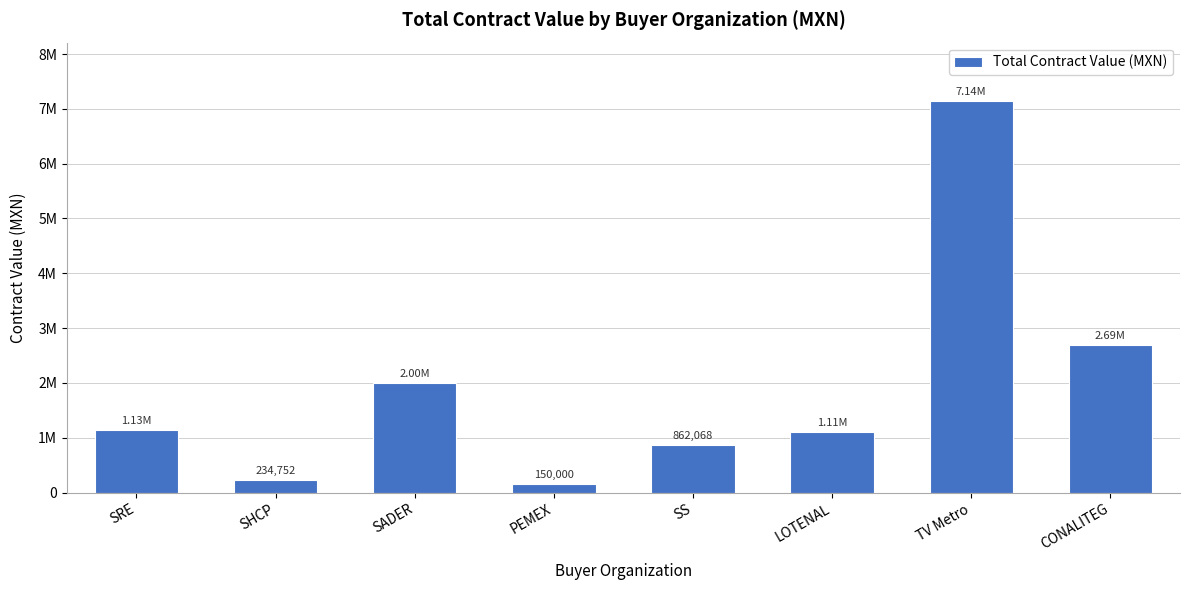

The value at LOTENAL is 1113043.7. True or false?

True